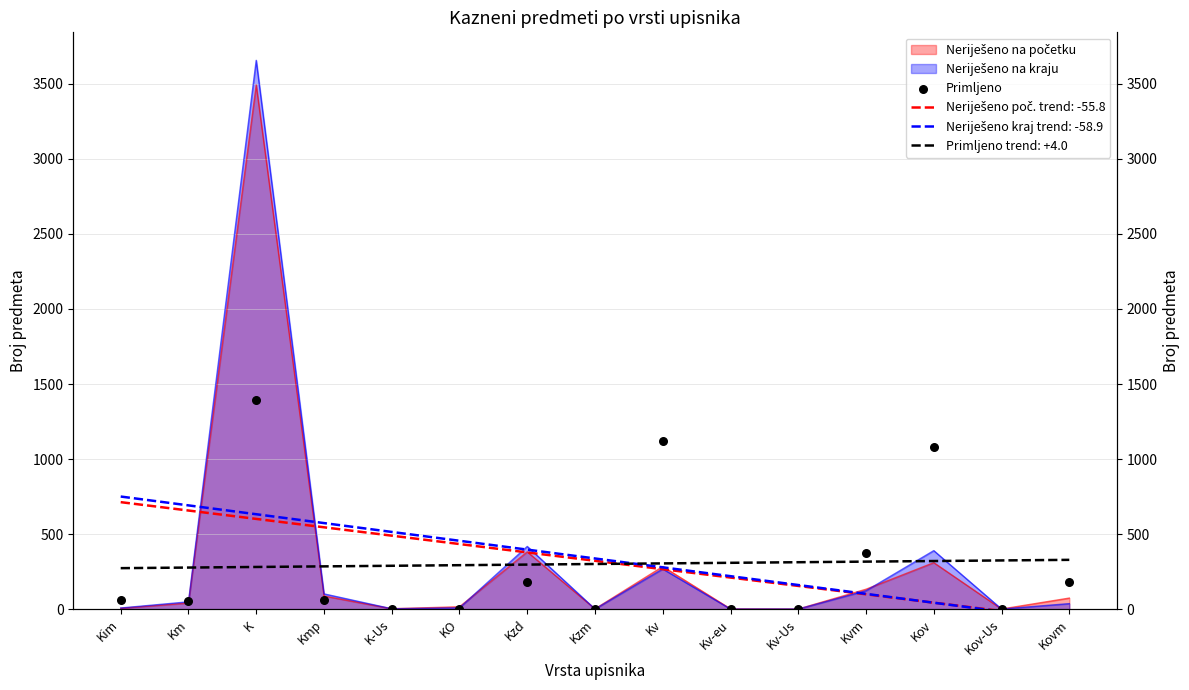

What is the change in value from K to Kv?

-272